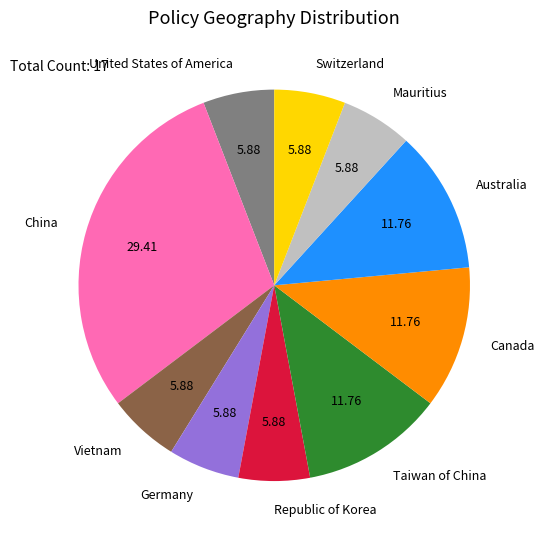

Does any single category account for the majority?

No